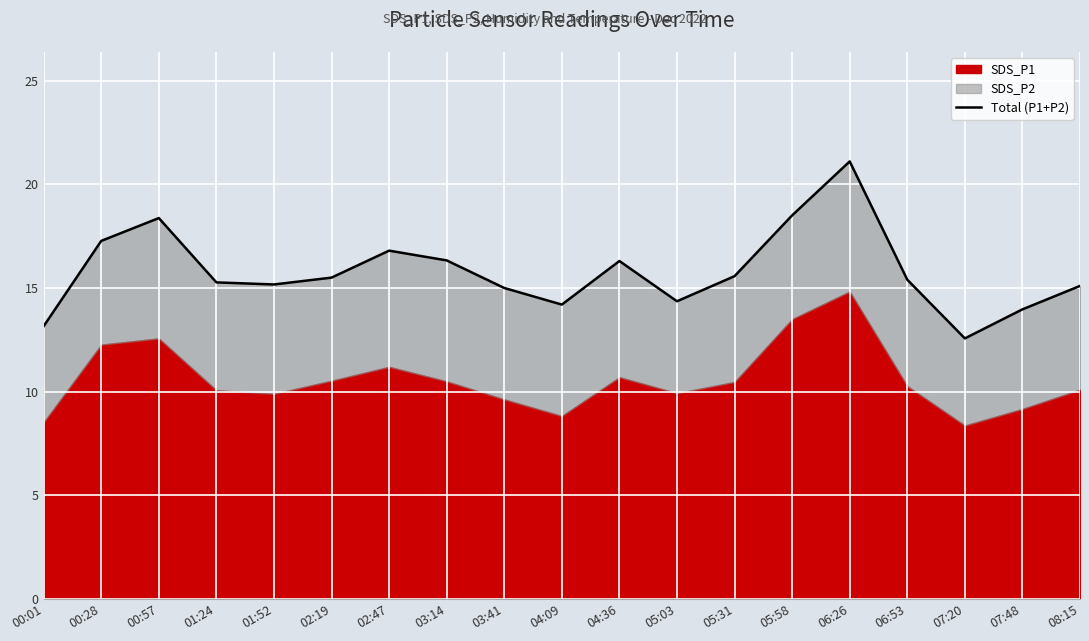

At which label is the value closest to 16?

04:36